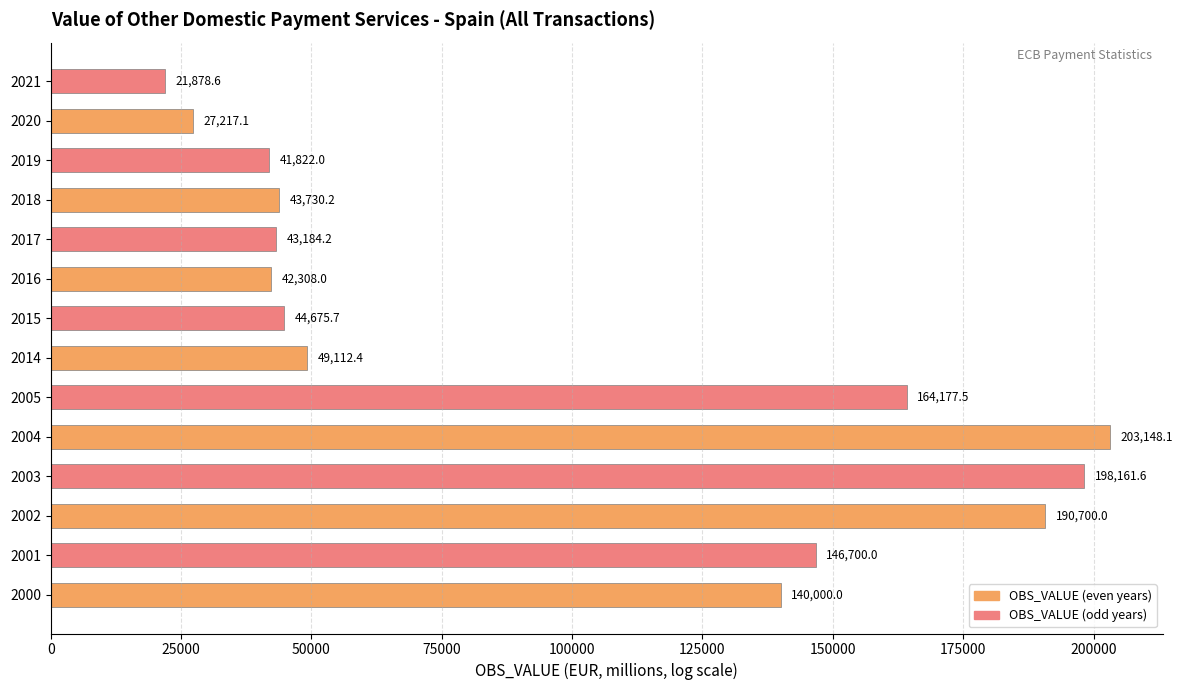

Reading bottom to top, extract all data points from this chart.

140000.0	146700.0	190700.0	198161.6	203148.1	164177.5	49112.4	44675.7	42308.0	43184.2	43730.2	41822.0	27217.1	21878.6